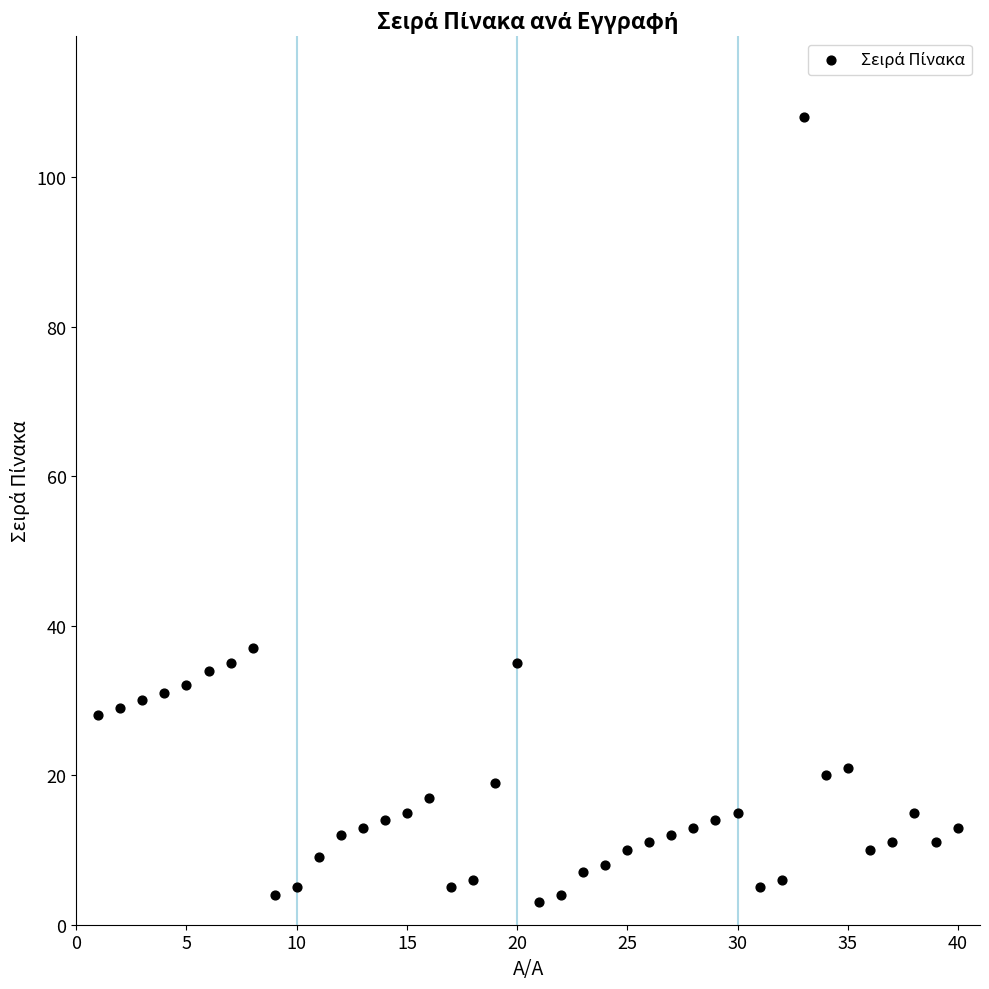

What is the range of X values (max minus min)?

39